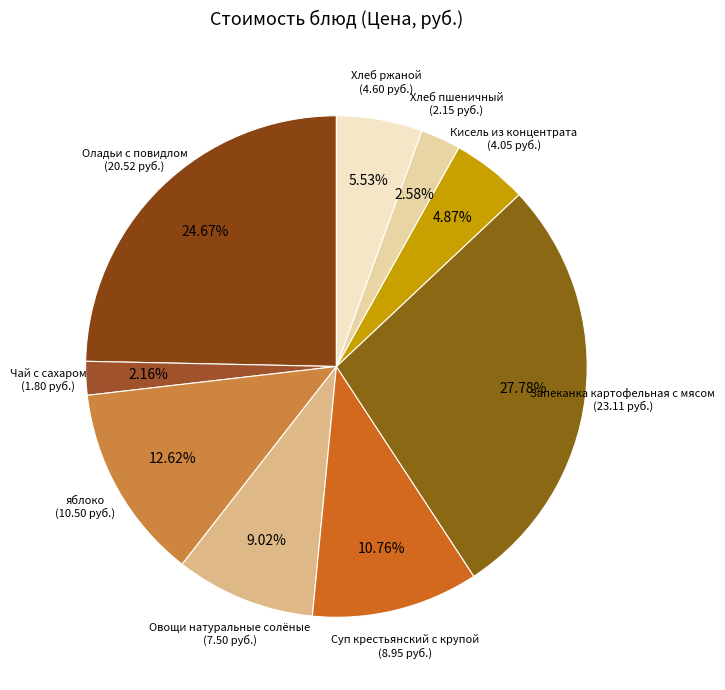

To the nearest percent, what is the average slice percentage?

11%